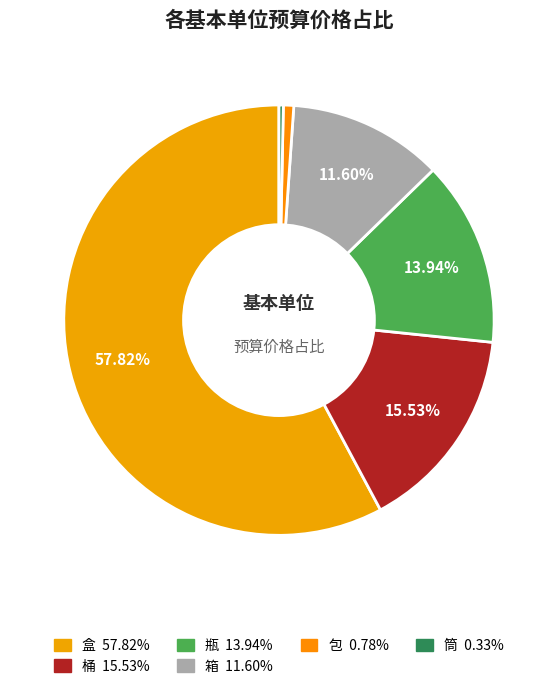

How many slices are in this pie chart?

6